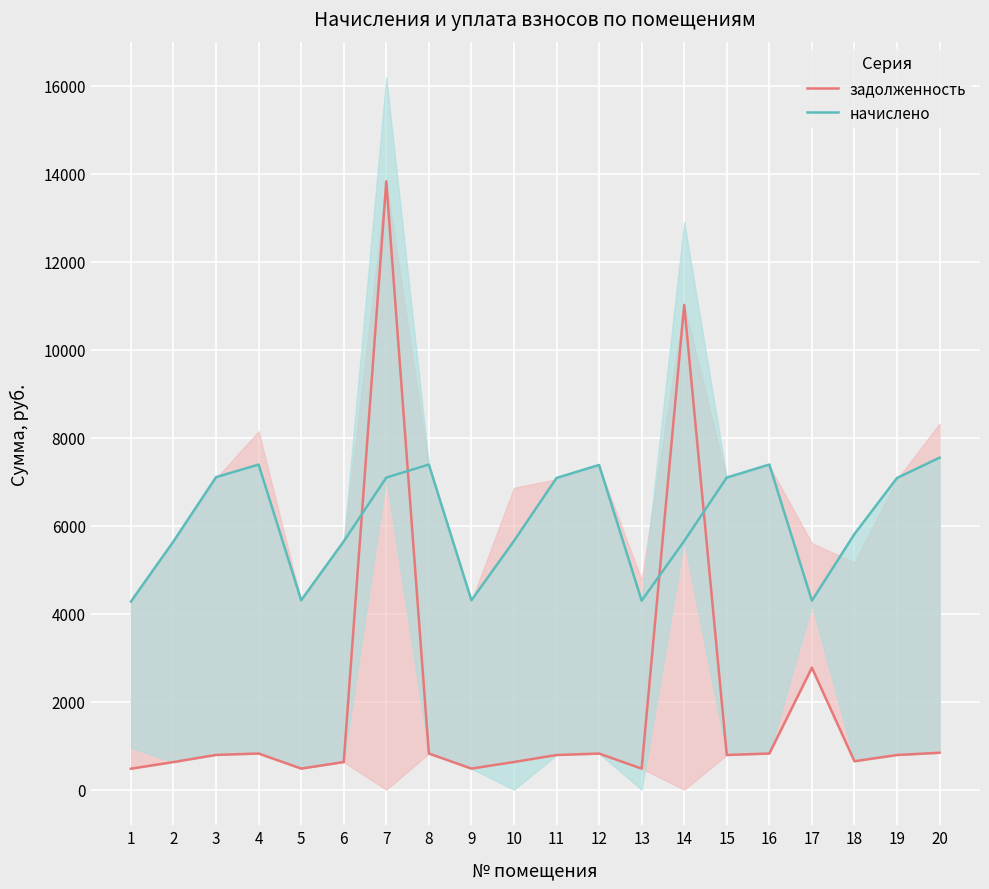

In начислено, how many points are lower than both neighbors (excluding endpoints)?

4